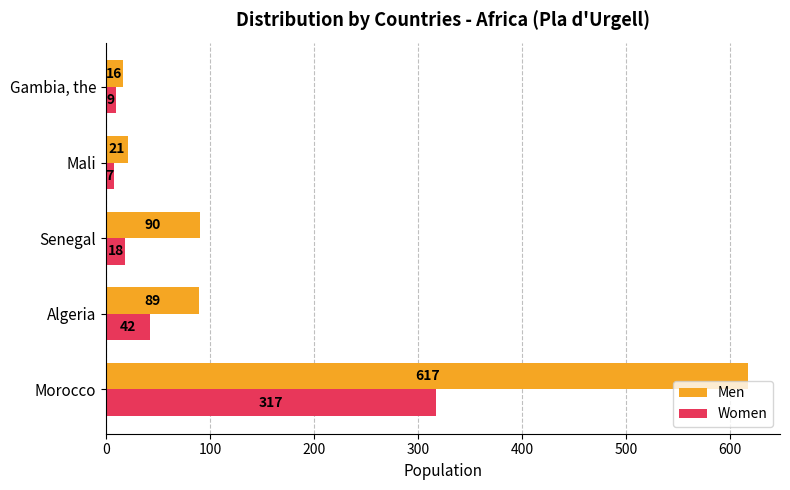

Is it true that Women equals 317 at Morocco?

True